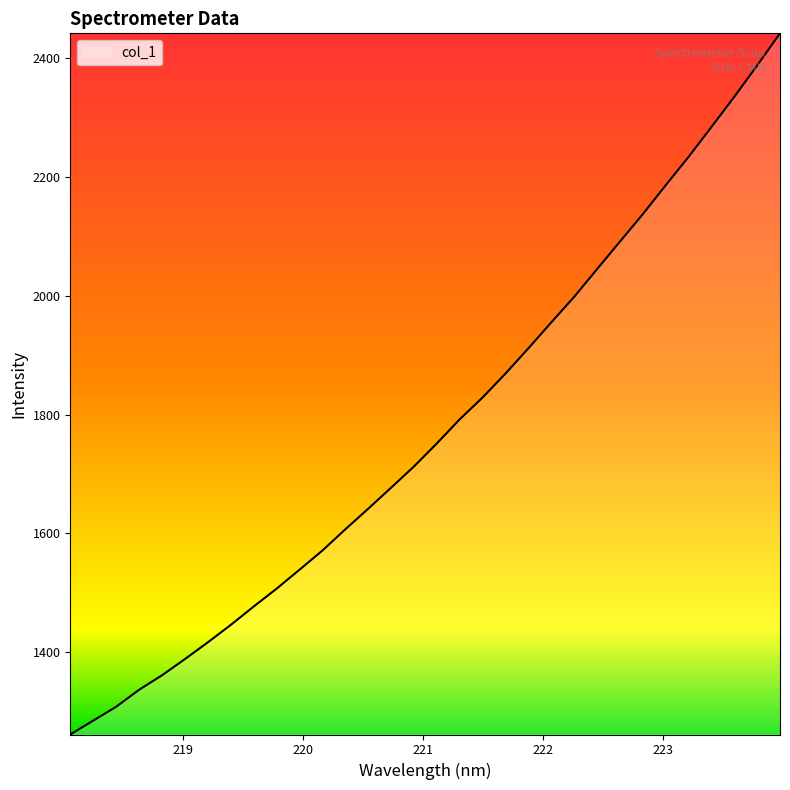

What is the difference between the maximum and second lowest values?

1157.9